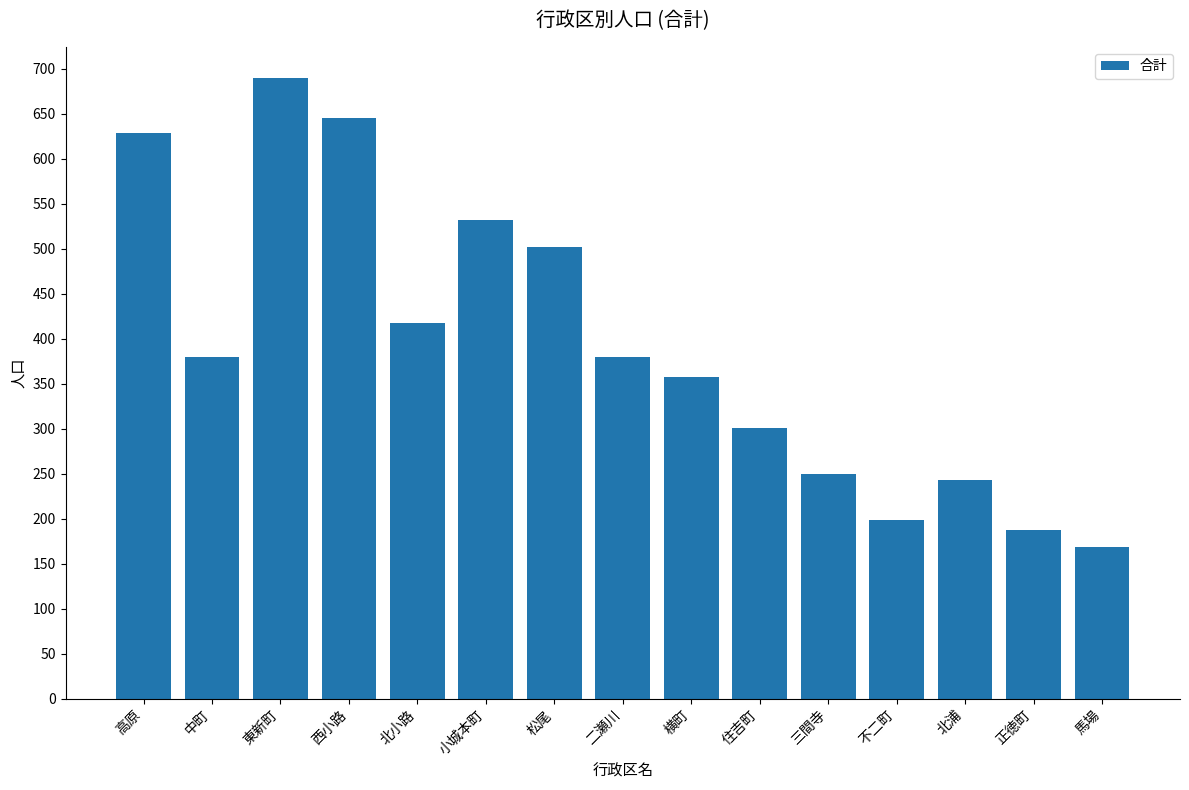

The value at 高原 is 927. True or false?

False